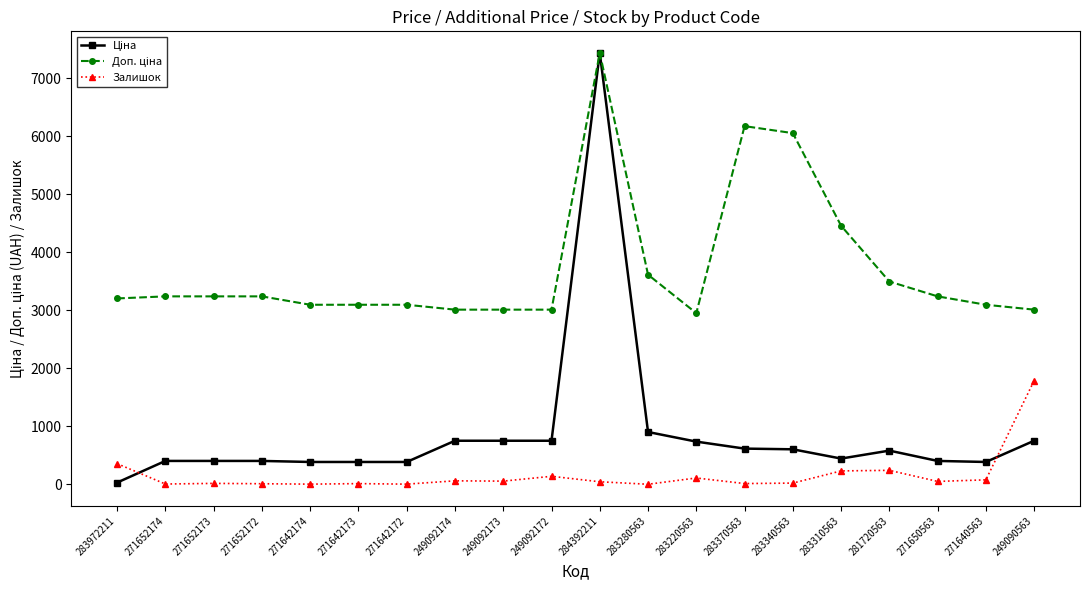

At which category is the sum across all series the highest?

284392211